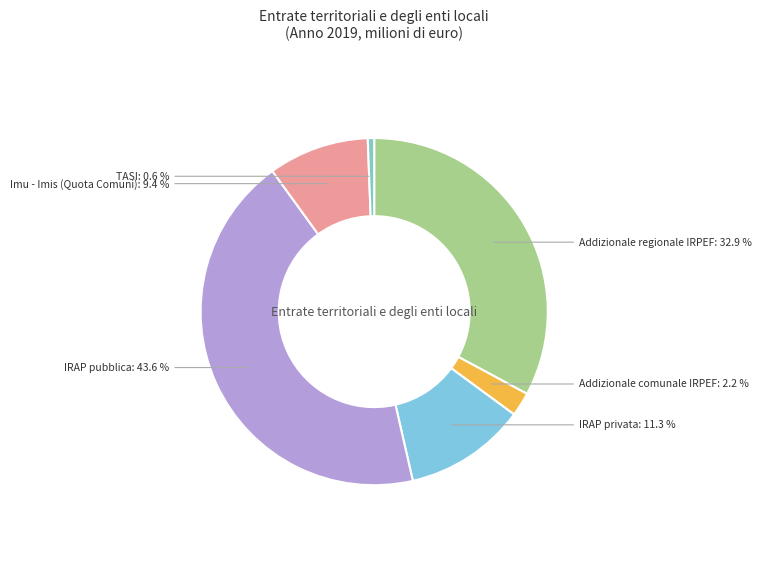

How many slices are in this pie chart?

6